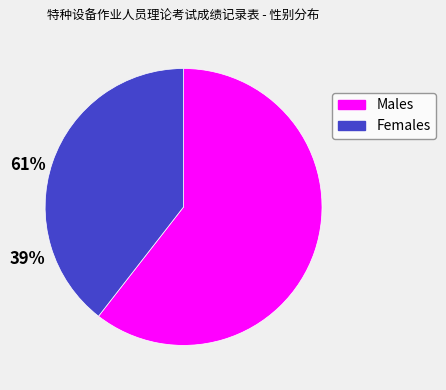

Is there a majority slice in this chart?

Yes